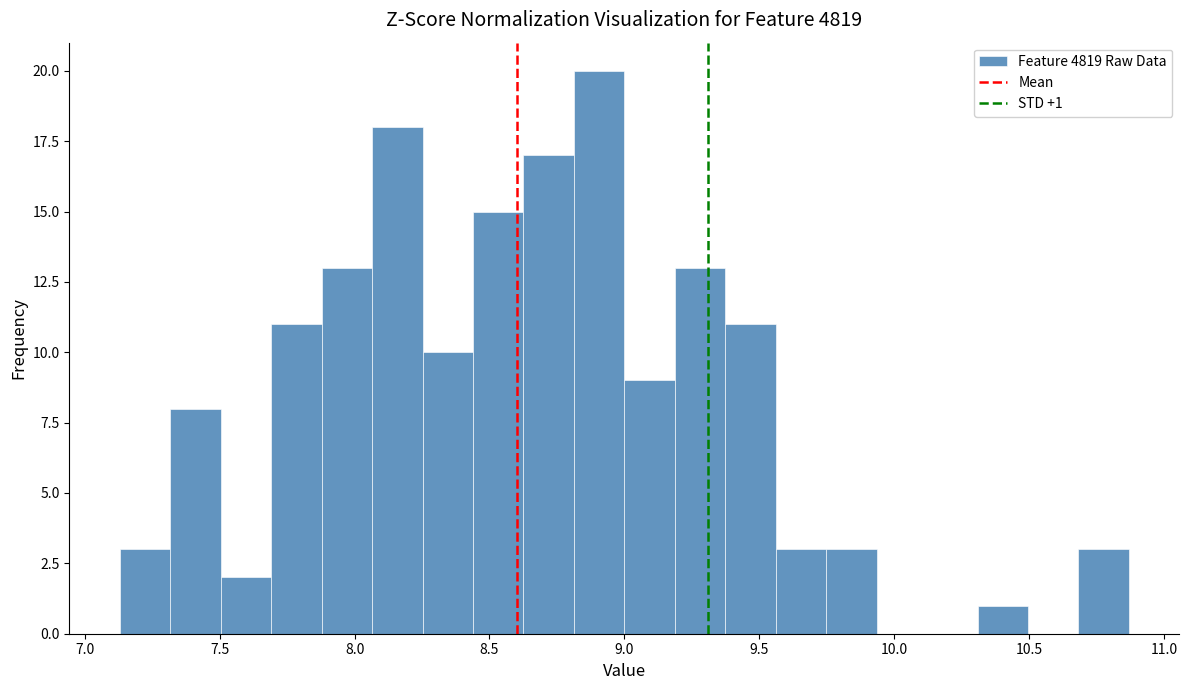

Read against the x-axis, roughly where is the centre of the tallest bar?

8.90